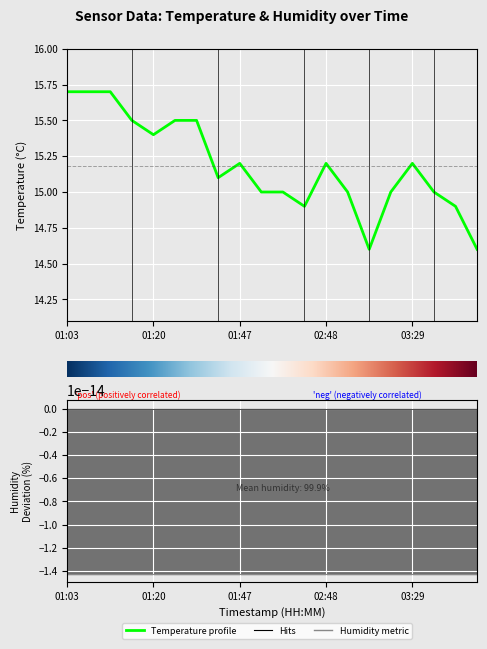

Which has a higher value, 02:55 or 02:18?

02:18